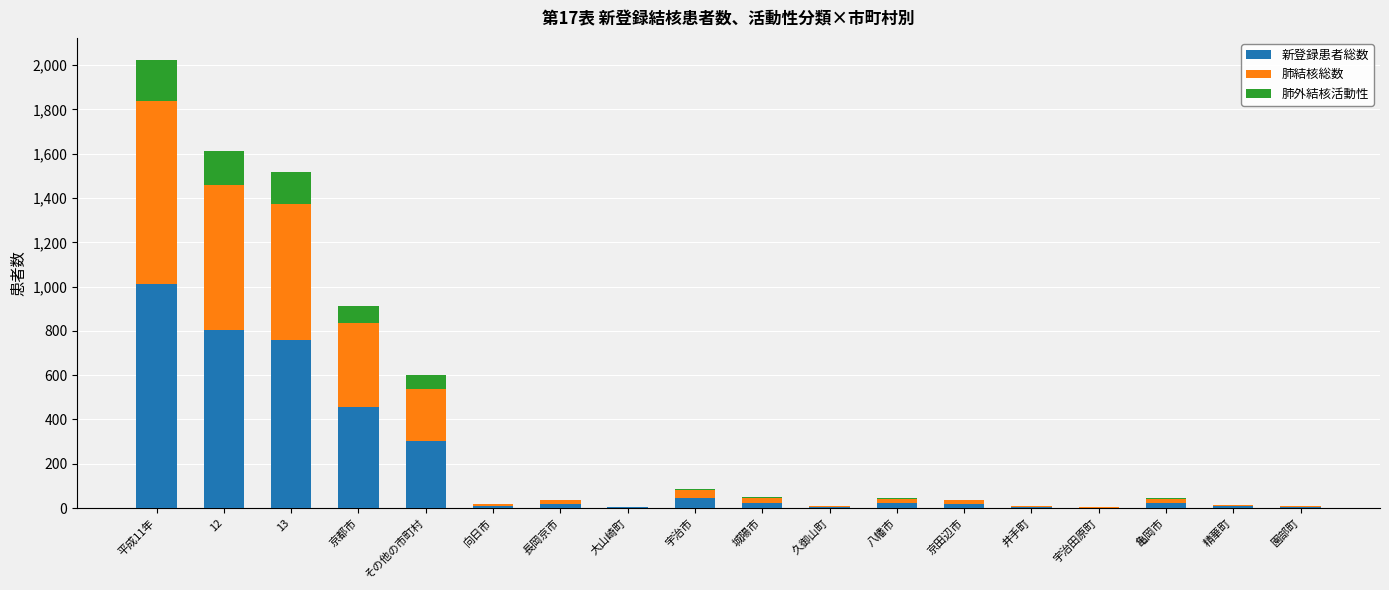

What is the sum of all 新登録患者総数 values?

3520